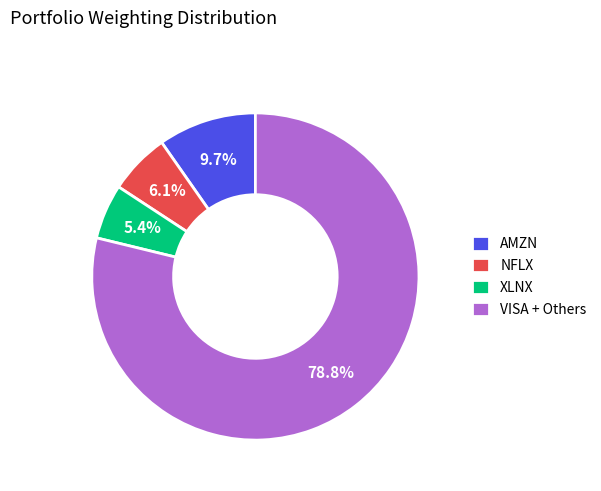

How many segments does this pie chart have?

4